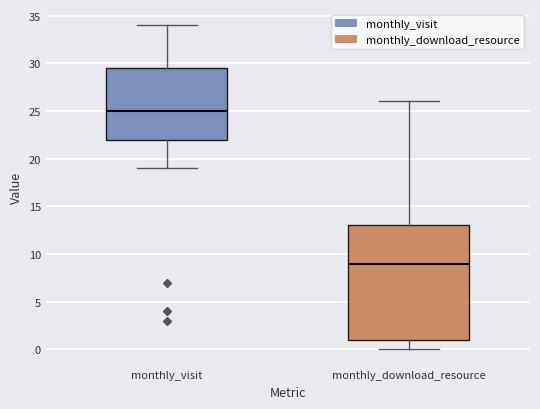

Which box's median line is the highest?

monthly_visit